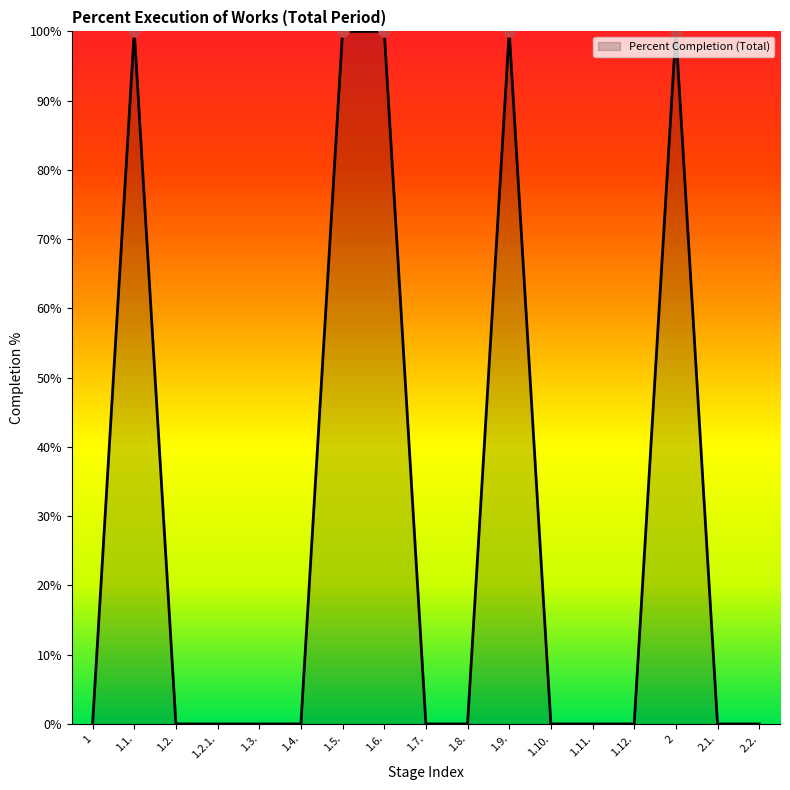

What is the greatest value displayed?

100